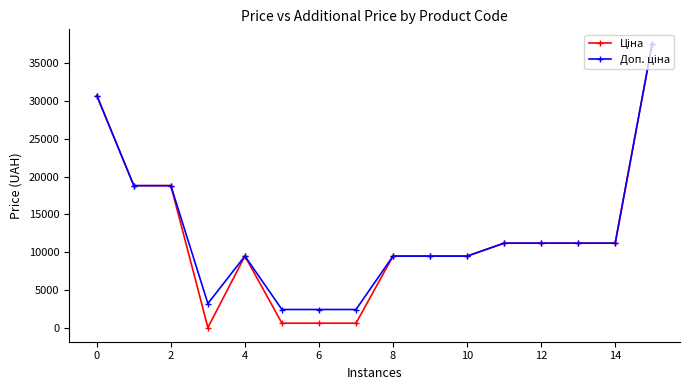

What is the maximum value shown in the chart?

37593.6